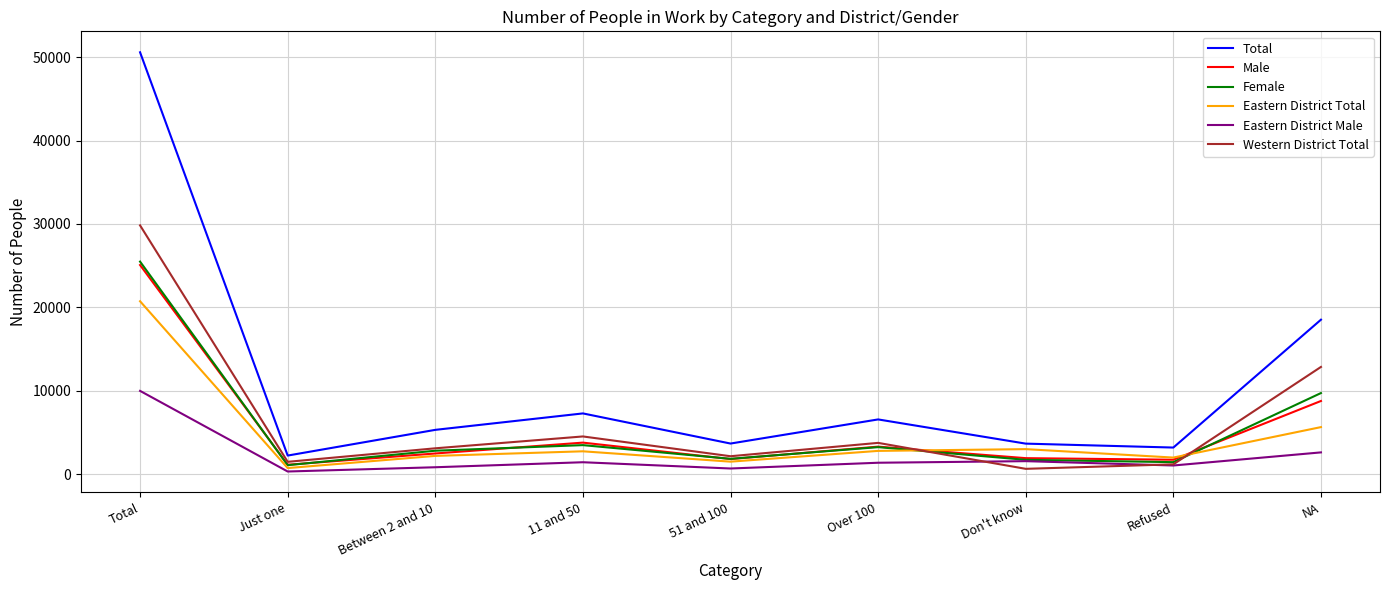

Where is Total nearest to the value 26410?

NA